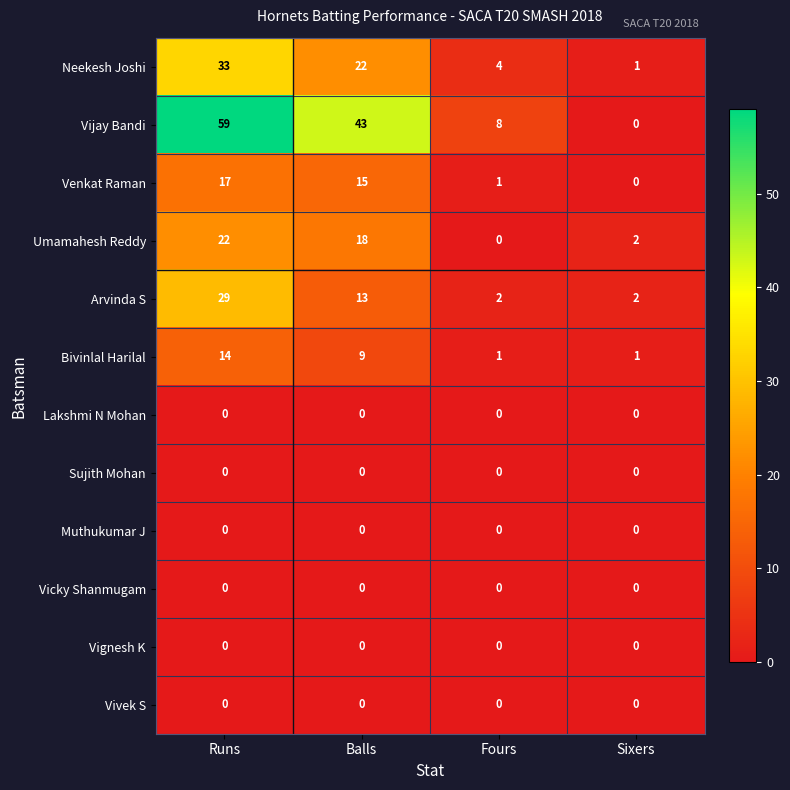

What is the difference between the maximum and minimum values in the Vijay Bandi series?

59